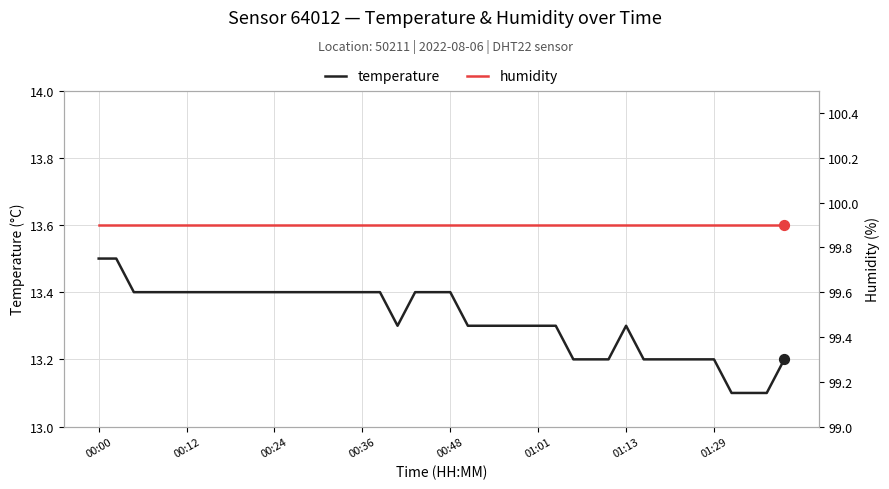

What are all the series names shown in the legend?

temperature, humidity